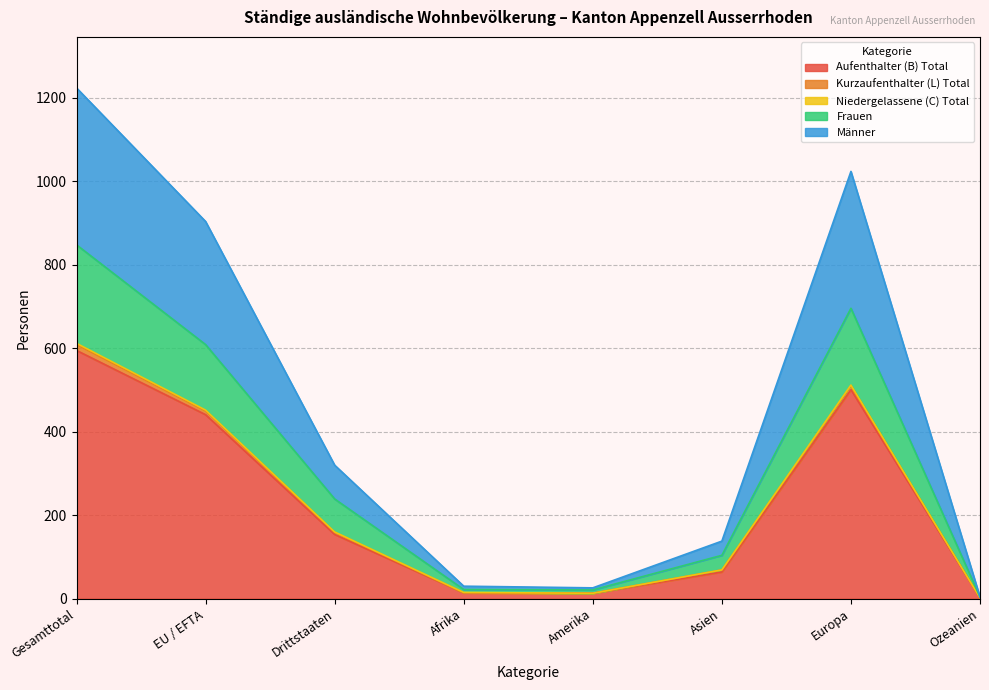

How many interior local peaks does the Aufenthalter (B) Total series have?

1